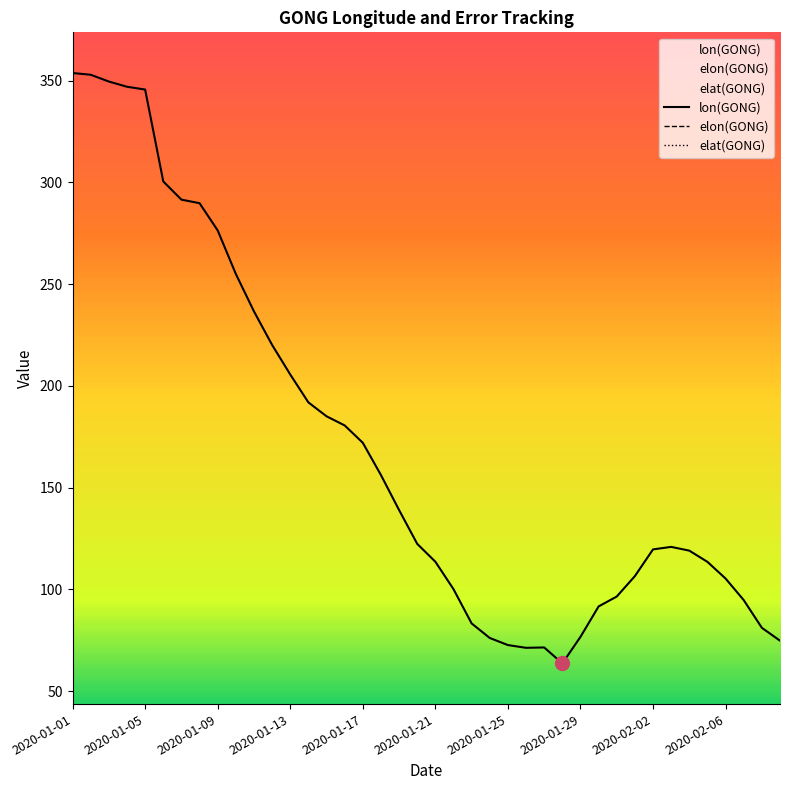

What is the maximum value for lon(GONG)?

353.8